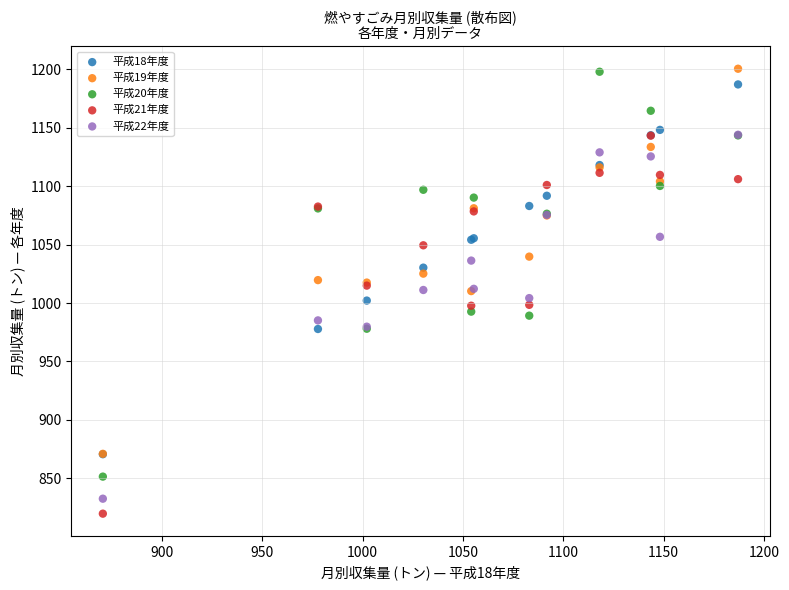

What are all the series names shown in the legend?

平成18年度, 平成19年度, 平成20年度, 平成21年度, 平成22年度